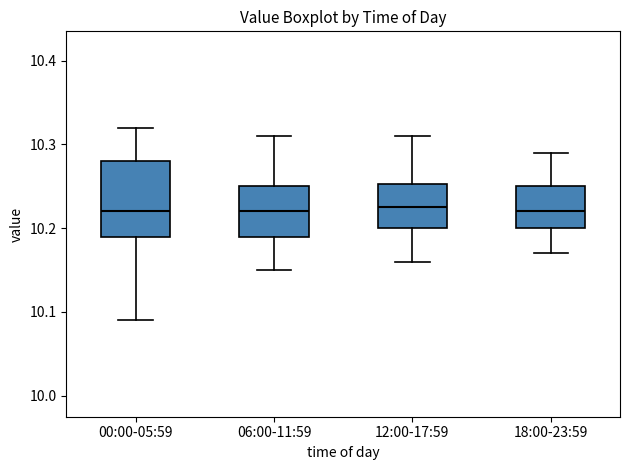

Reading left to right, read every box against the y-axis: the position of its median line, the range the box covers, and the ends of its whiskers. The values are not printed on the chart, so give them approximately, as read against the axis.

00:00-05:59: median 10.22, box 10.19 to 10.28, whiskers 10.09 to 10.32
06:00-11:59: median 10.22, box 10.19 to 10.25, whiskers 10.15 to 10.31
12:00-17:59: median 10.23, box 10.20 to 10.25, whiskers 10.16 to 10.31
18:00-23:59: median 10.22, box 10.20 to 10.25, whiskers 10.17 to 10.29